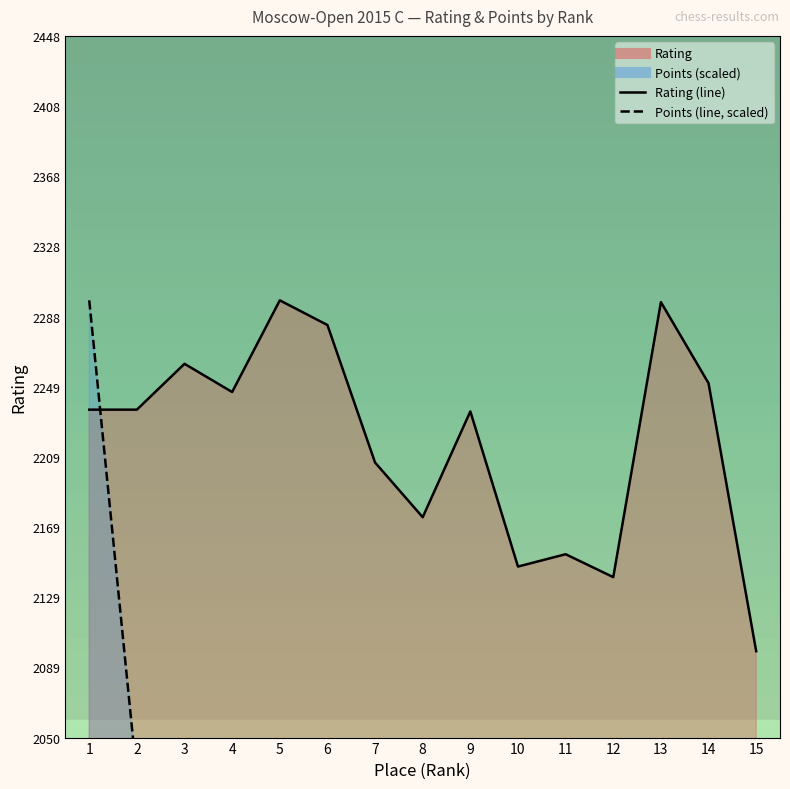

What is the spread (max minus min) of values at 14?

493.7